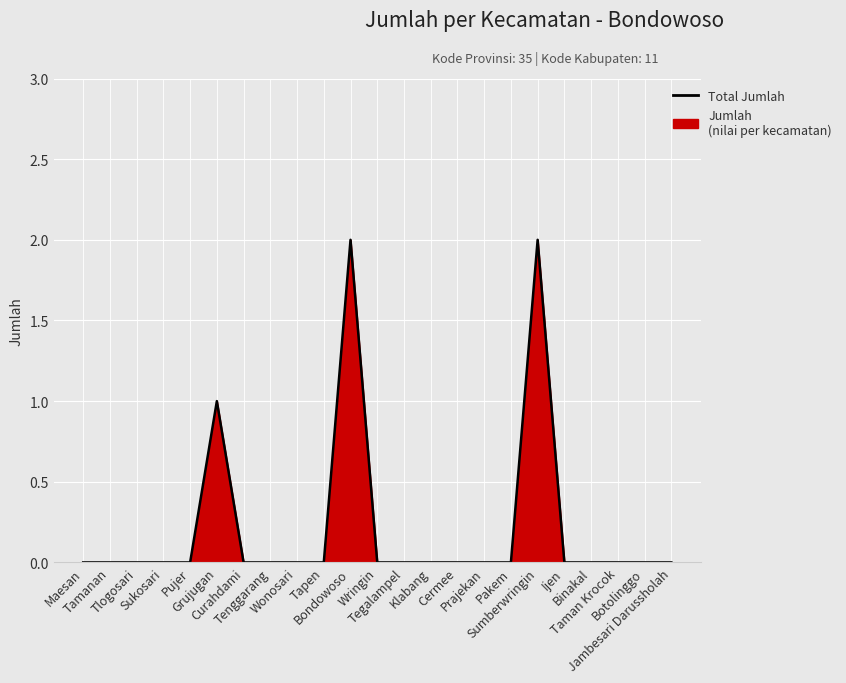

How many lines are shown in the chart?

1